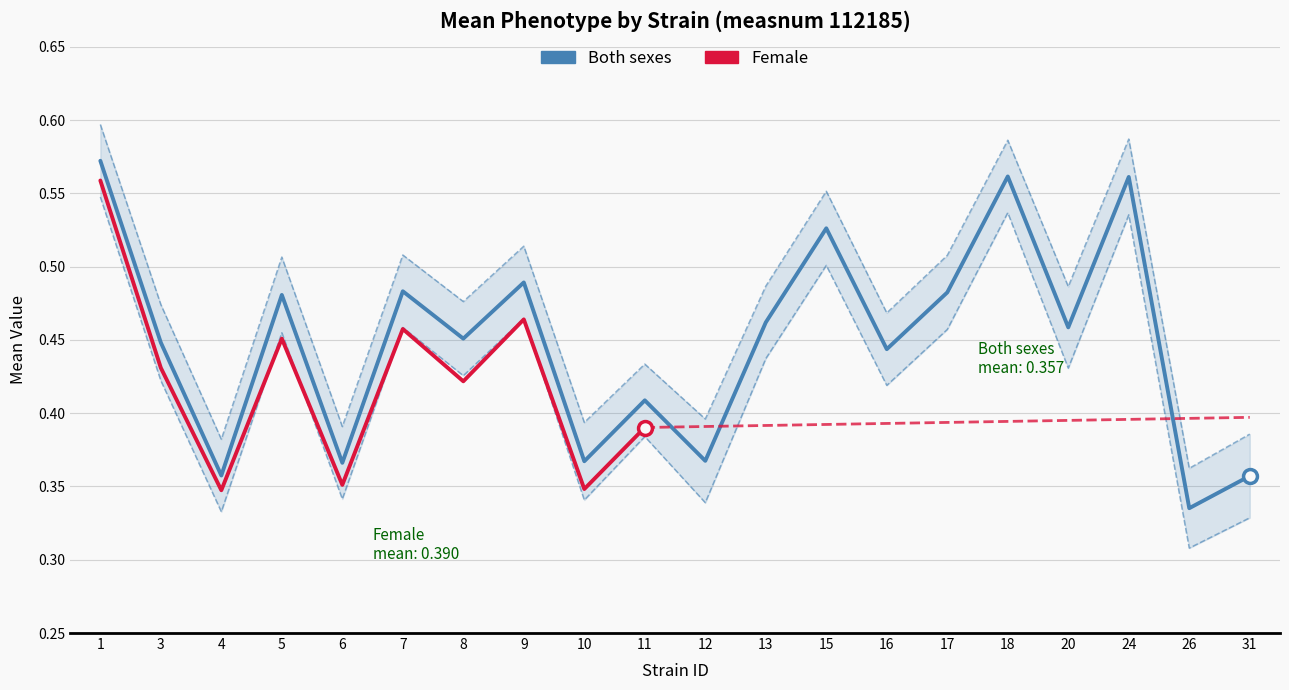

The uppercl_both series shows 0.6 at 18. True or false?

True